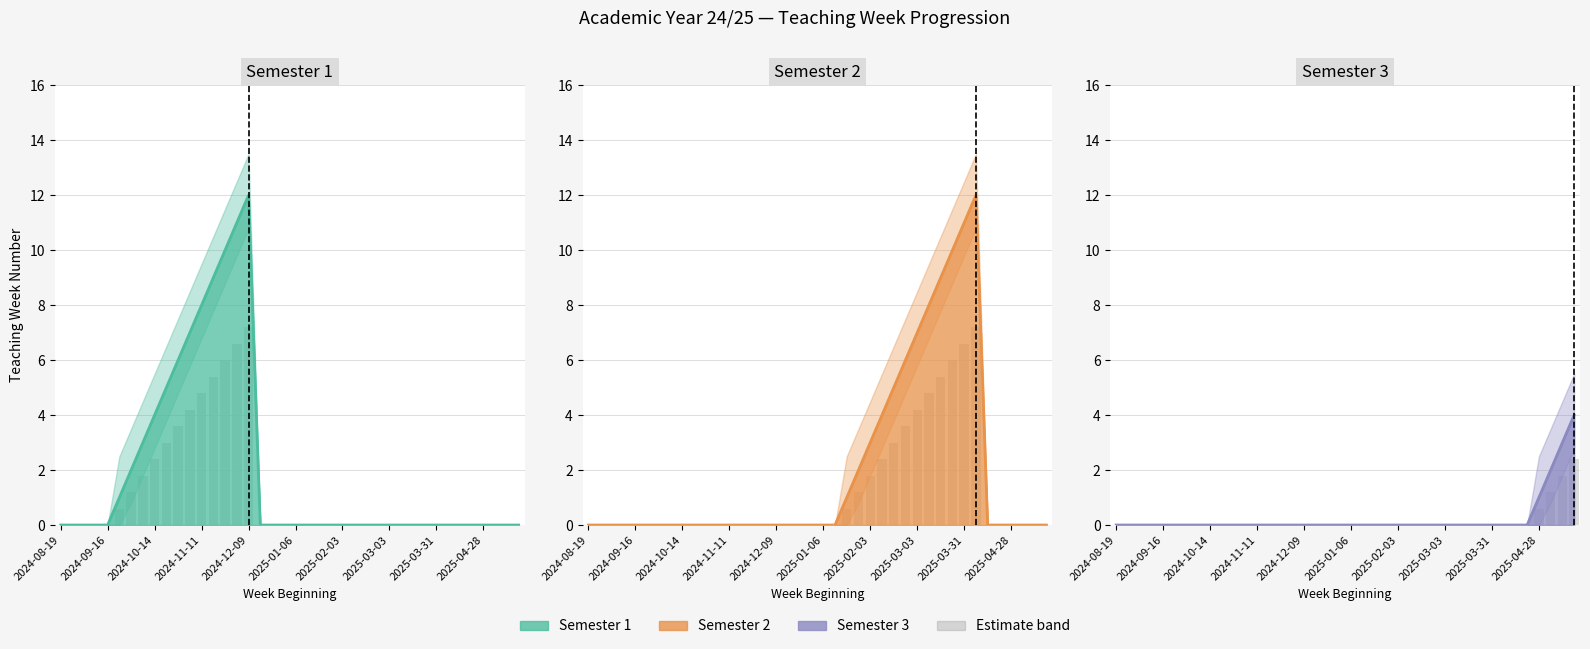

What is the label of the 36th bar from the right?

2024-09-16